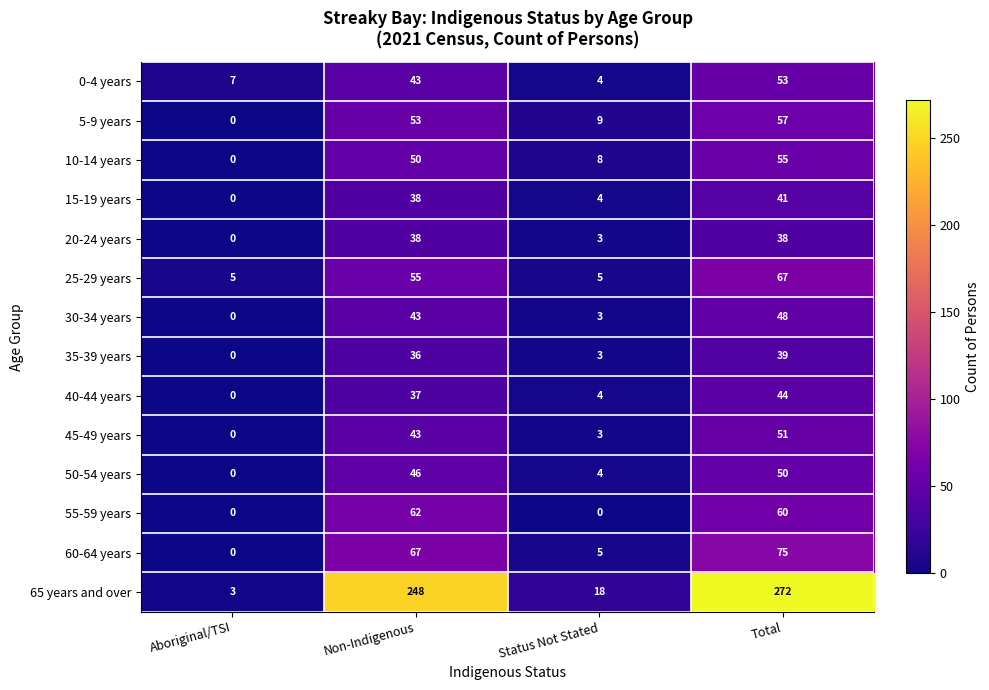

What is the sum of the 35-39 years values at Total and Aboriginal/TSI?

39